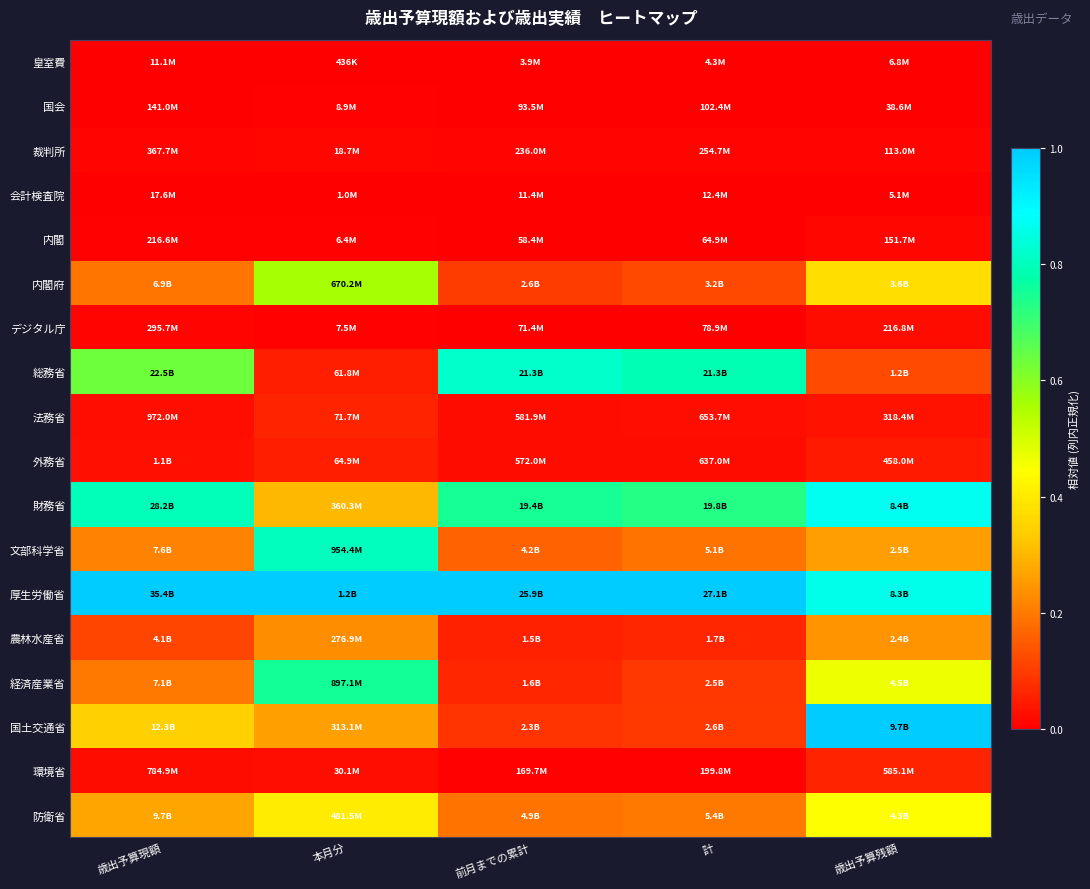

Rank the series at 計 from lowest to highest value.

皇室費, 会計検査院, 内閣, デジタル庁, 国会, 環境省, 裁判所, 外務省, 法務省, 農林水産省, 経済産業省, 国土交通省, 内閣府, 文部科学省, 防衛省, 財務省, 総務省, 厚生労働省